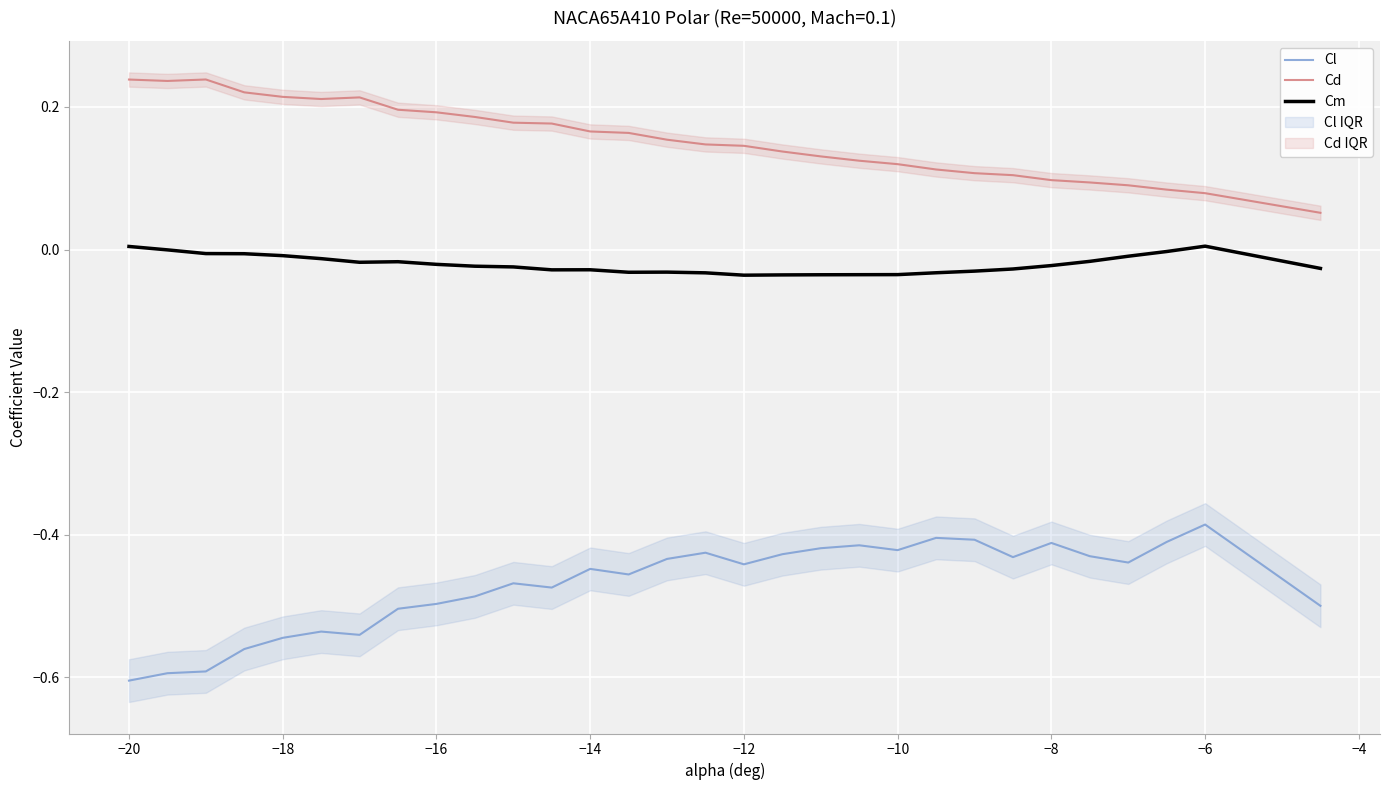

How many values in Cm are above zero?

2